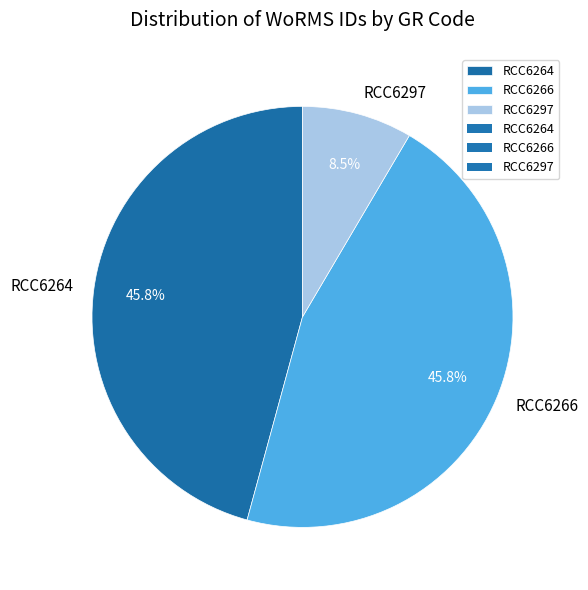

The RCC6266 slice represents 46% of the pie. True or false?

True